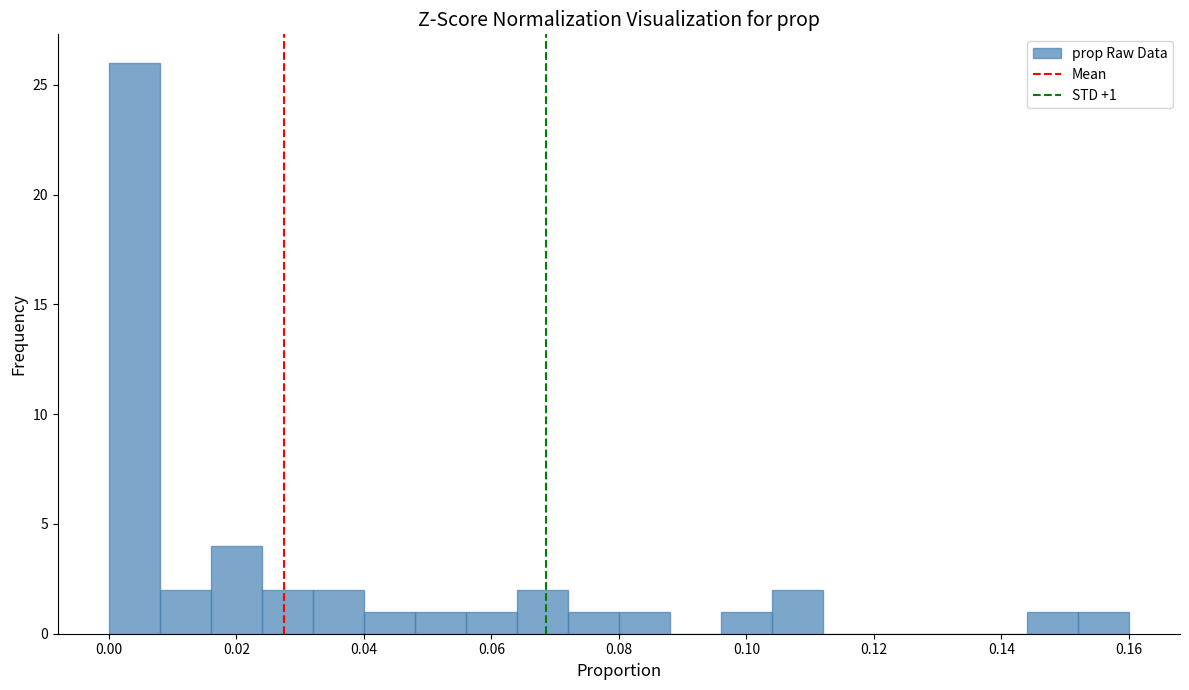

Which range on the x-axis has the tallest bar?

0.000 to 0.008